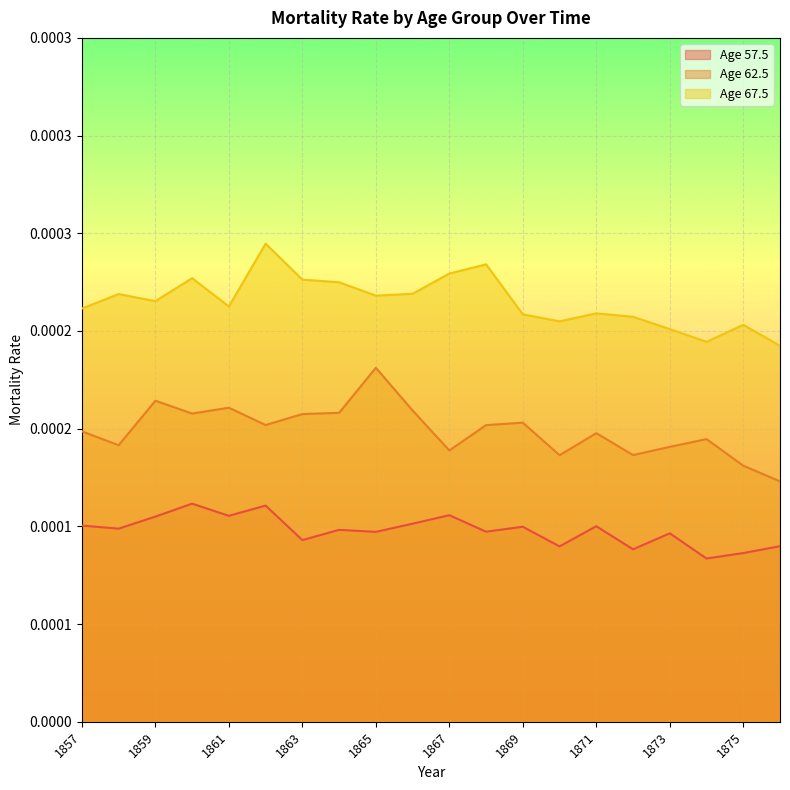

Reading right to left, list all the values displayed in this chart.

Age 57.5: 0.0	0.0	0.0	0.0	0.0	0.0	0.0	0.0	0.0	0.0	0.0	0.0	0.0	0.0	0.0	0.0	0.0	0.0	0.0	0.0
Age 62.5: 0.0	0.0	0.0	0.0	0.0	0.0	0.0	0.0	0.0	0.0	0.0	0.0	0.0	0.0	0.0	0.0	0.0	0.0	0.0	0.0
Age 67.5: 0.0	0.0	0.0	0.0	0.0	0.0	0.0	0.0	0.0	0.0	0.0	0.0	0.0	0.0	0.0	0.0	0.0	0.0	0.0	0.0